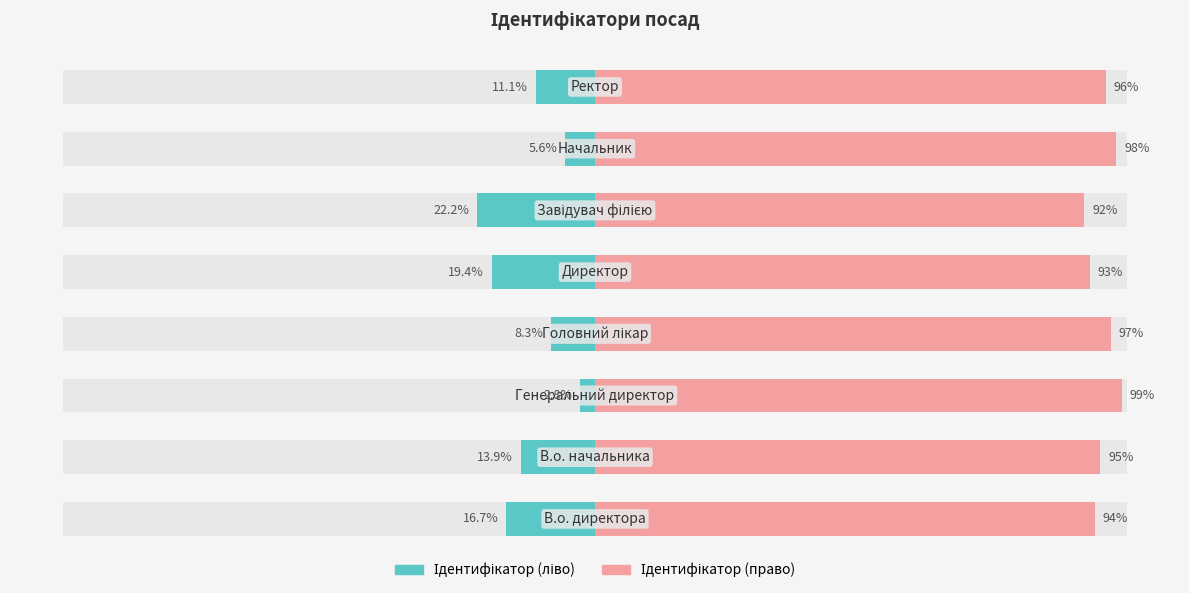

Which series has the largest range (max minus min)?

Ідентифікатор (ліво)